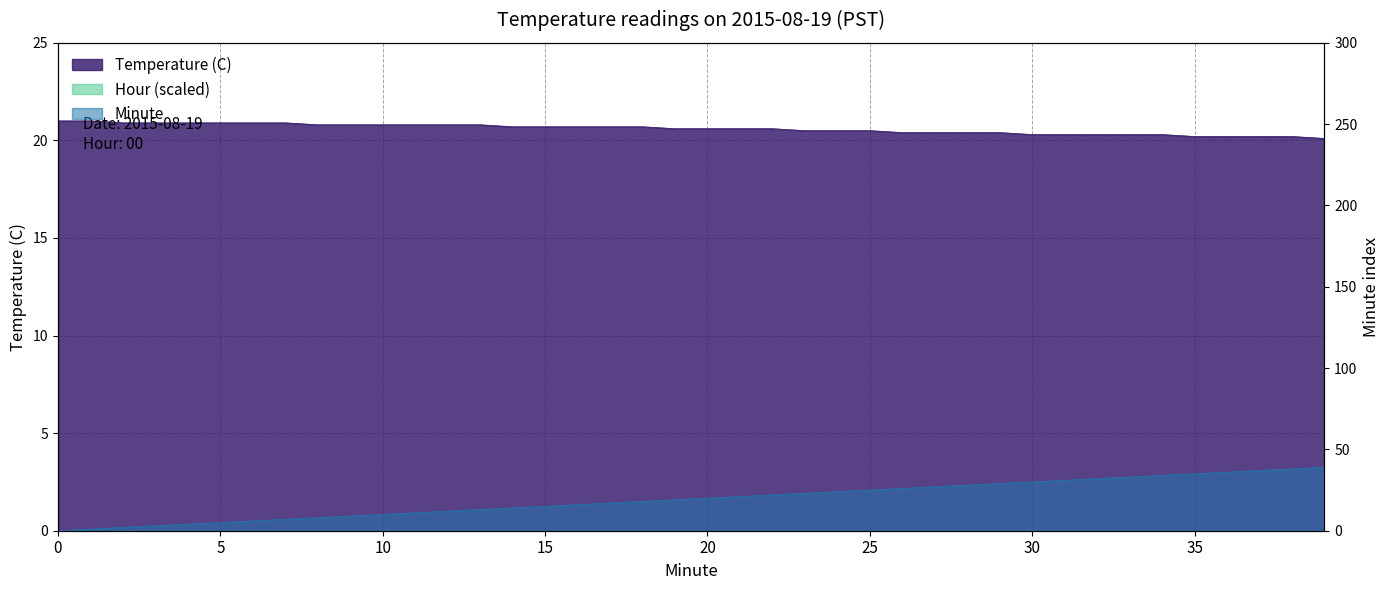

At which category is the sum across all series the highest?

39